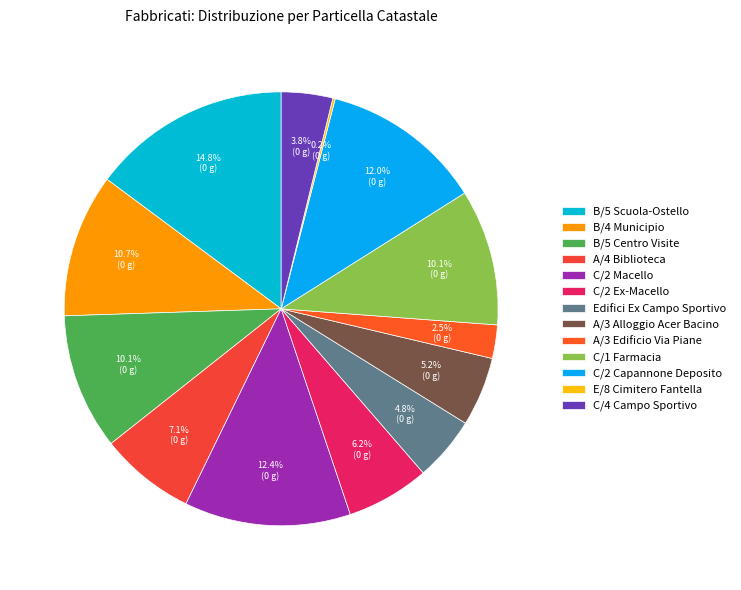

What is the change in value from C/2 Ex-Macello to C/1 Farmacia?

+65